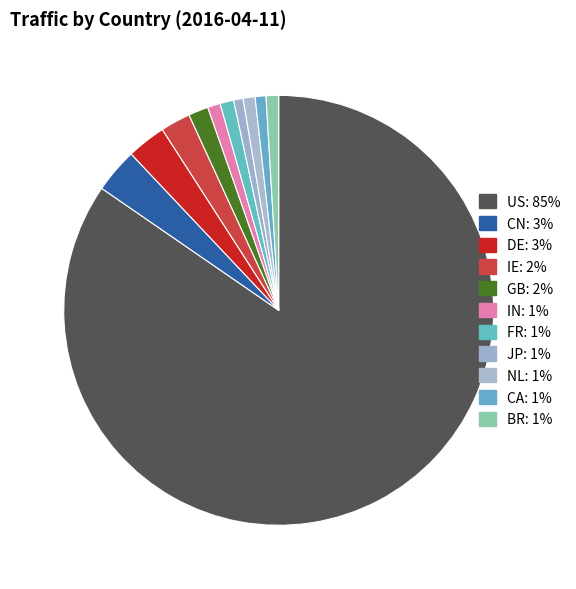

Is US the majority of the pie?

Yes